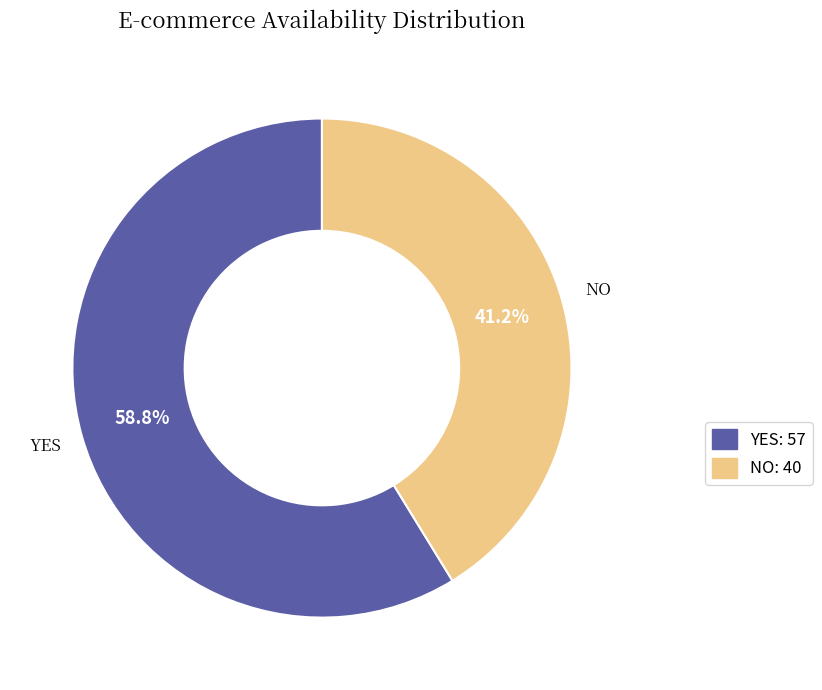

Rank the categories by value from highest to lowest.

YES, NO